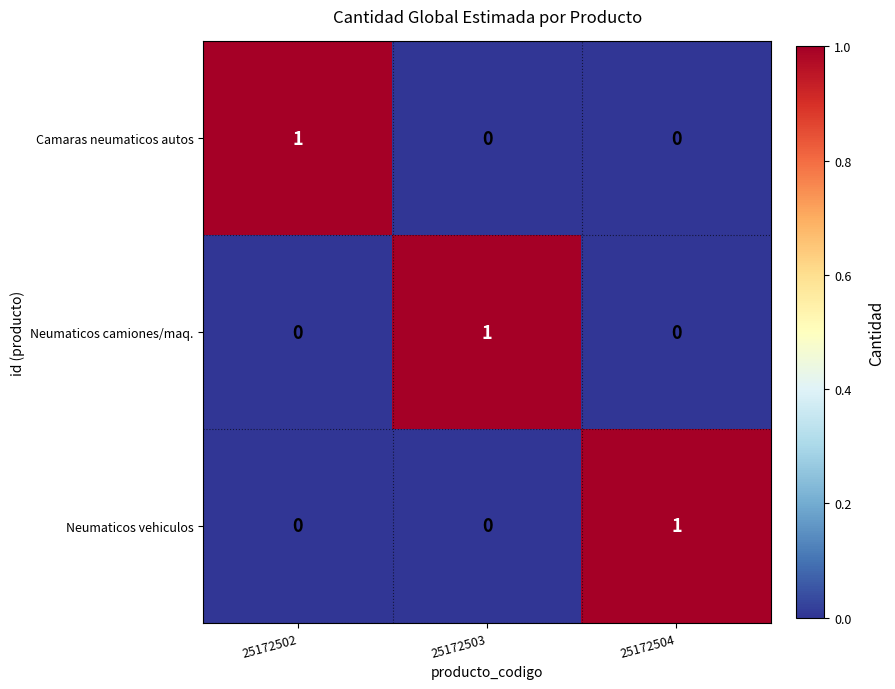

True or false: Neumaticos vehiculos has a value of 0 at 25172502.

True